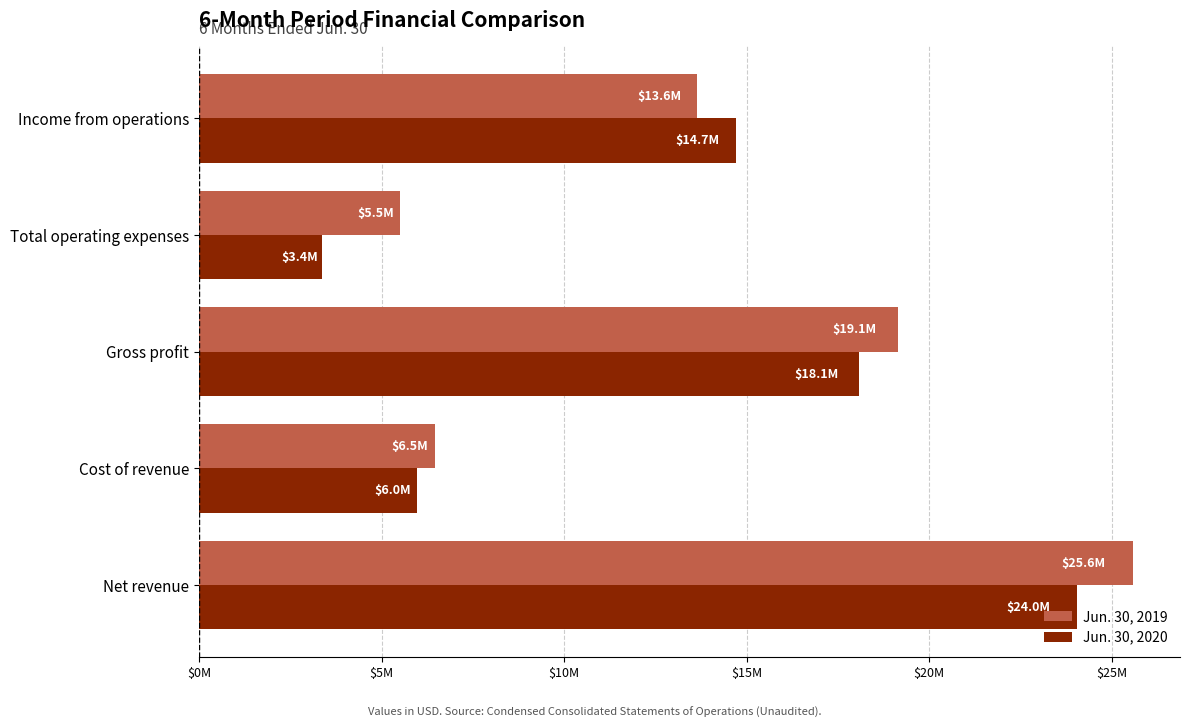

List the series in order of their overall mean, highest first.

Jun. 30, 2019, Jun. 30, 2020